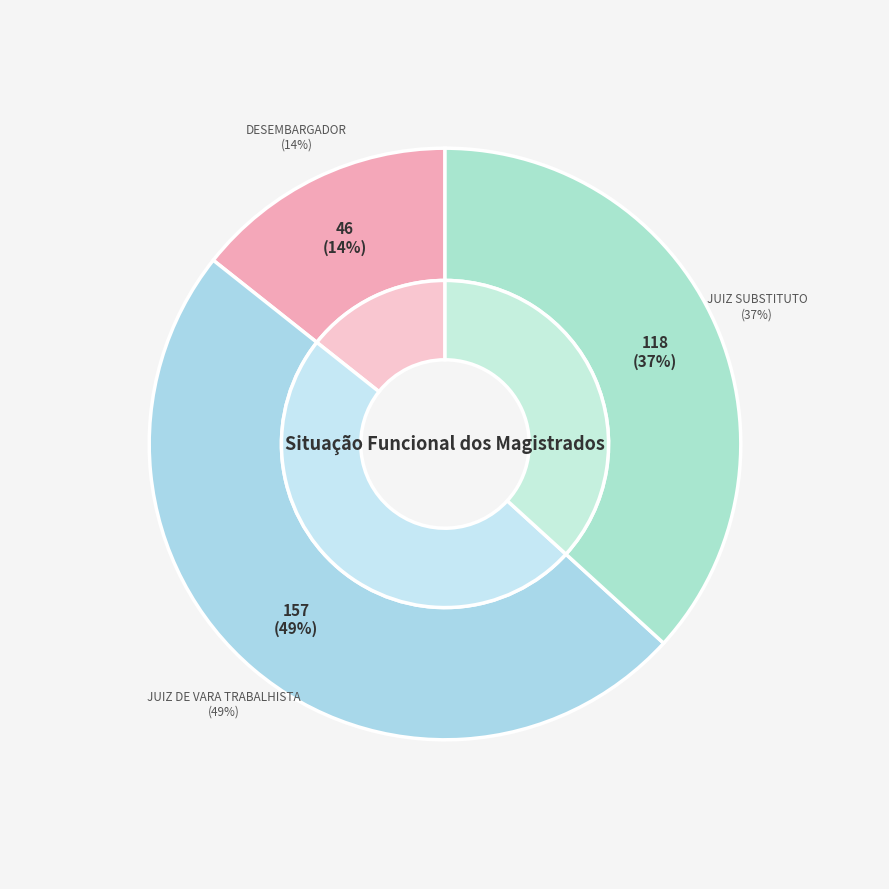

Rank the categories by value from lowest to highest.

Desembargador, Juiz Substituto, Juiz de Vara Trabalhista